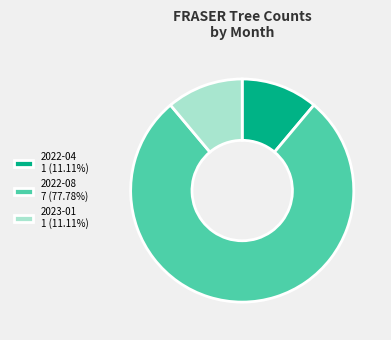

Is the sum of 2022-04 1 (11.11%) and 2023-01 1 (11.11%) greater than half?

No